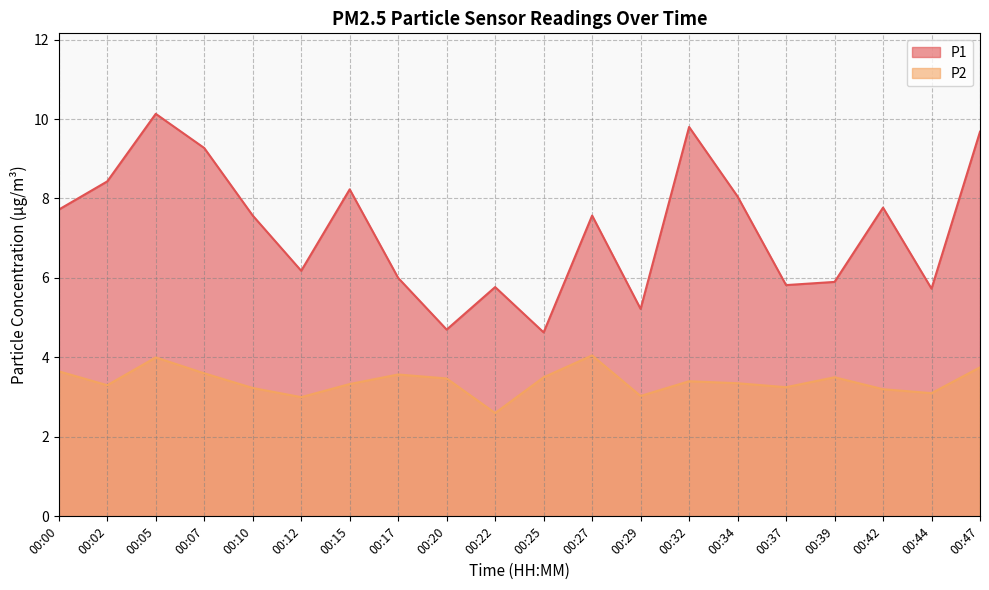

How many interior local peaks does the P2 series have?

5